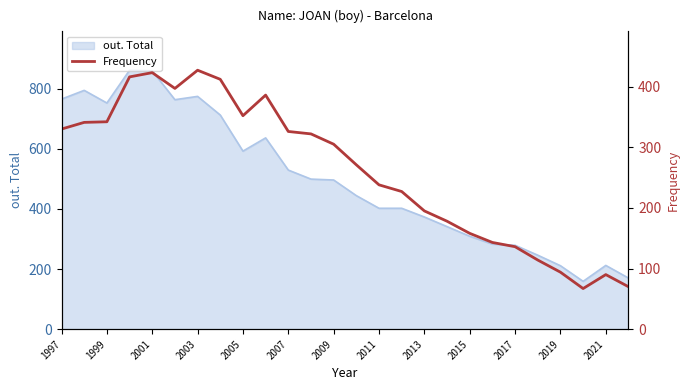

The value of out. Total at 2015 is 309. True or false?

True